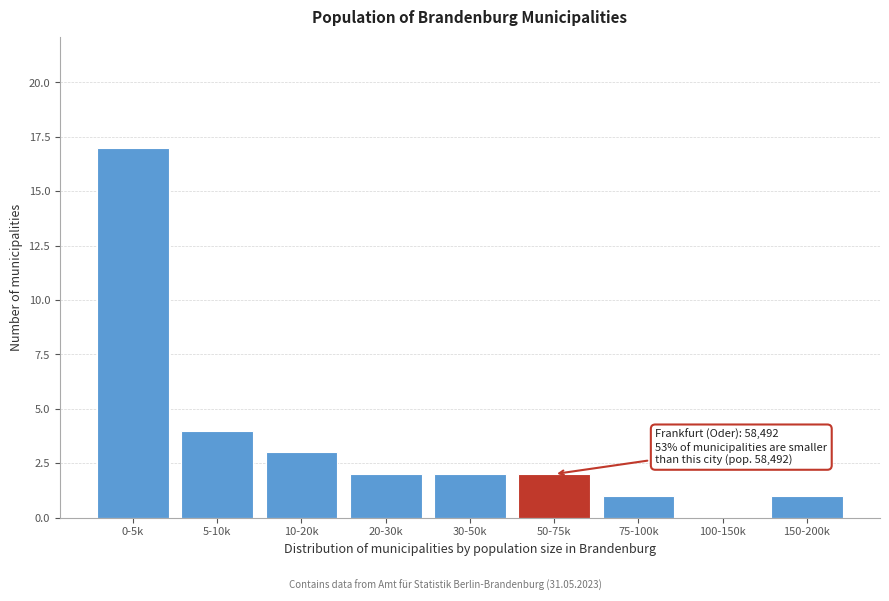

Reading right to left, list all the values displayed in this chart.

150-200k=1	100-150k=0	75-100k=1	50-75k=2	30-50k=2	20-30k=2	10-20k=3	5-10k=4	0-5k=17